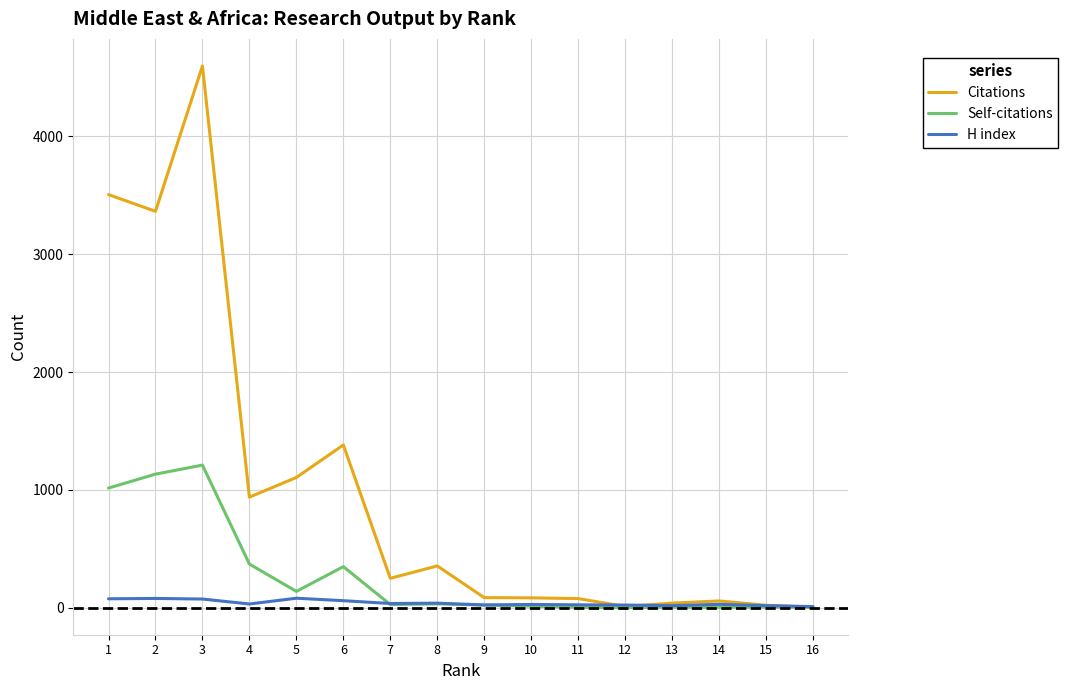

Count the number of data series in this chart.

3